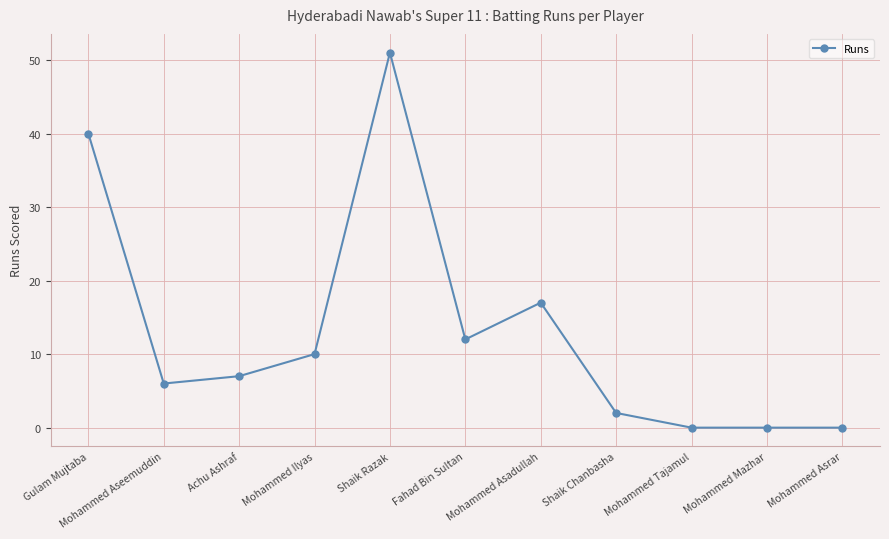

Is this an area chart (filled region under the line)?

No